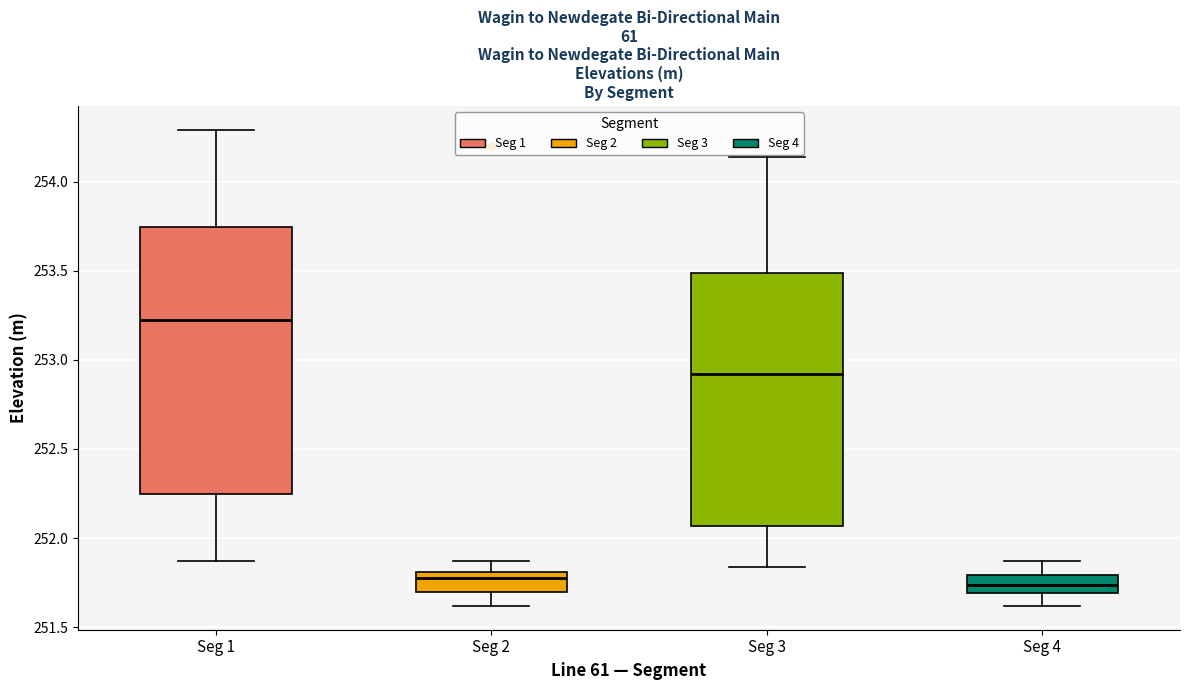

Reading left to right, transcribe this box plot: for each box, give where its median line is, the range the box spans, and where its two whiskers end, as read against the y-axis. The values are not printed on the chart, so give them approximately, as read against the axis.

Seg 1: median 253.25, box 252.25 to 253.75, whiskers 251.85 to 254.30
Seg 2: median 251.80 (just below the box's upper edge), box 251.70 to 251.80, whiskers 251.60 to 251.85
Seg 3: median 252.90, box 252.05 to 253.50, whiskers 251.85 to 254.15
Seg 4: median 251.75, box 251.70 to 251.80, whiskers 251.60 to 251.85